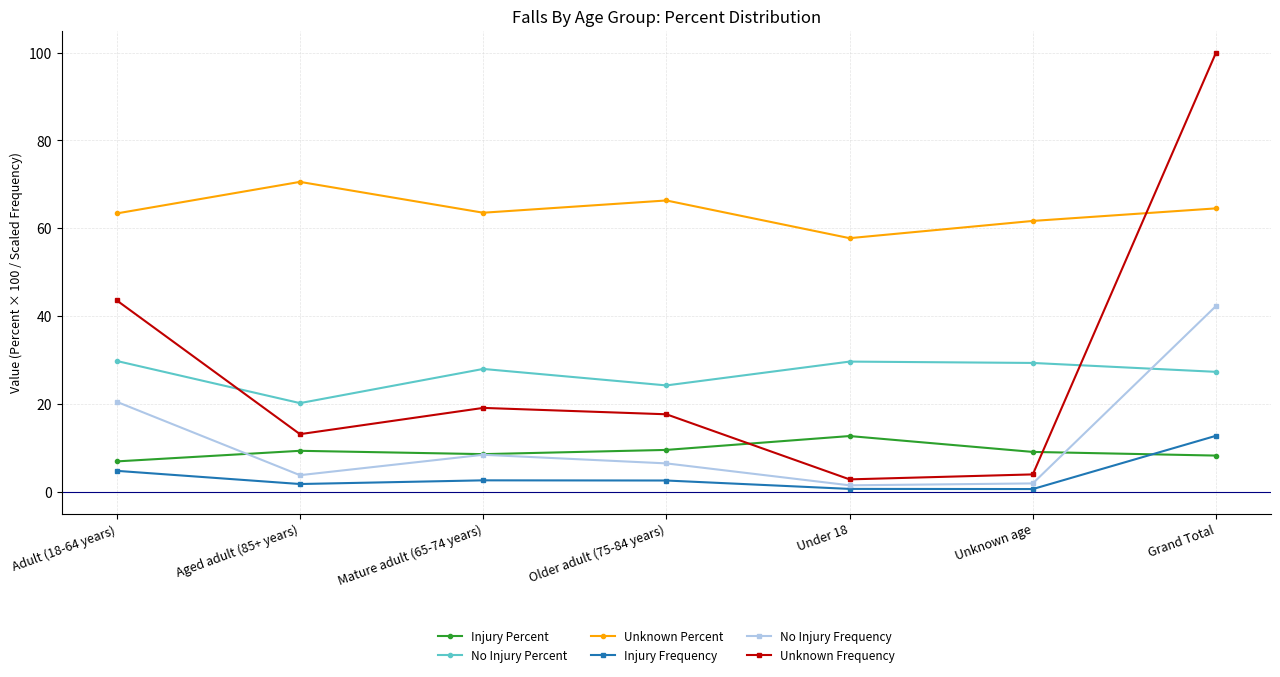

What is the difference between the highest and lowest values at Mature adult (65-74 years)?

61.0